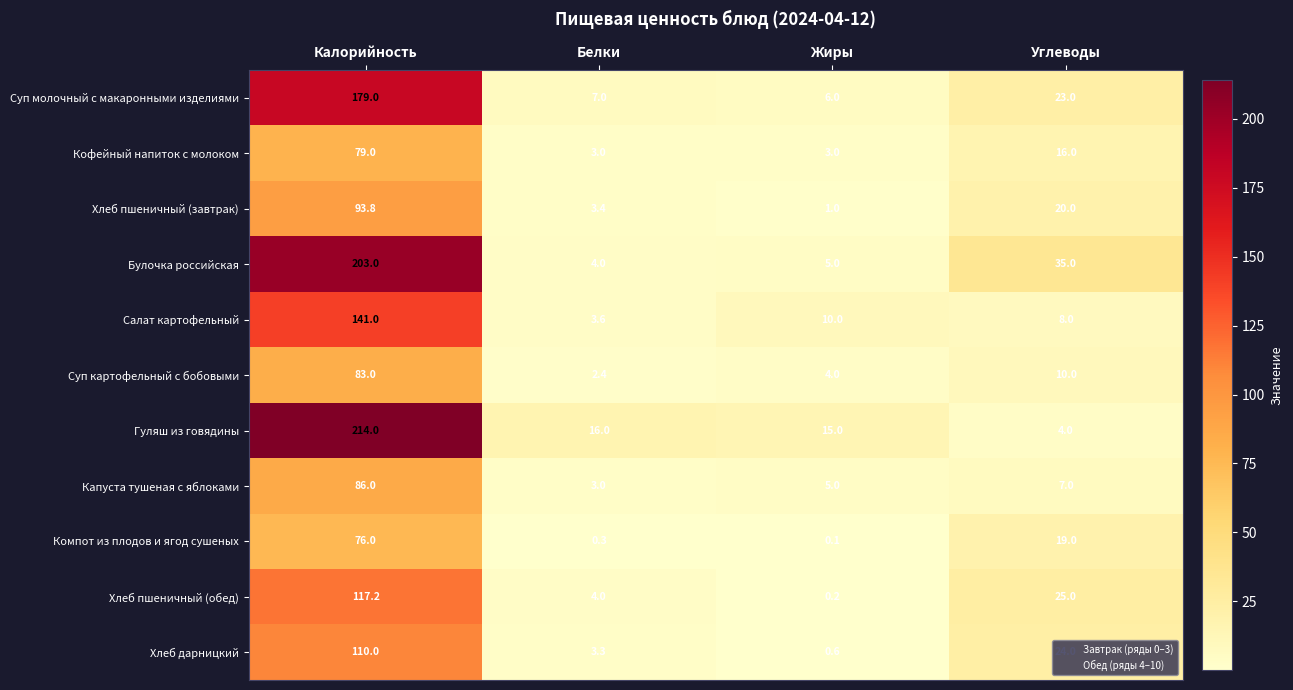

The value of Салат картофельный at Жиры is 3.7. True or false?

False